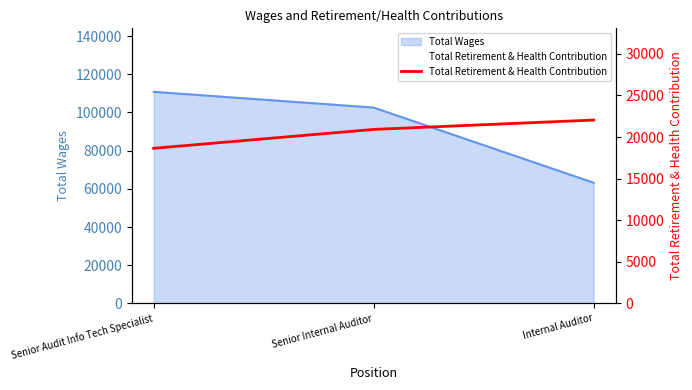

At which label is the value closest to 20343?

Senior Internal Auditor